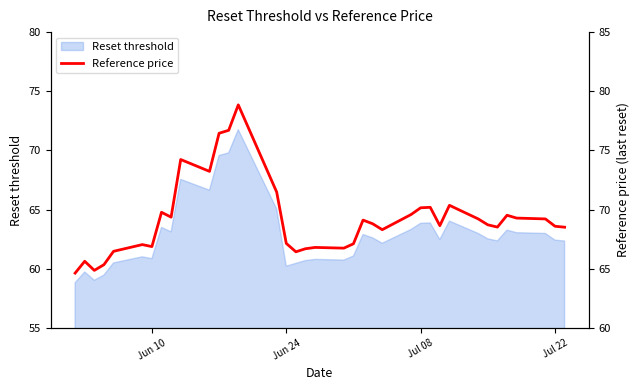

Reading right to left, transcribe all the data shown in this chart.

68.5	68.6	69.2	69.3	69.5	68.5	68.7	69.2	70.4	68.6	70.2	70.2	69.6	68.3	68.8	69.1	67.1	66.7	66.8	66.7	66.4	67.1	71.5	77.0	78.8	76.7	76.5	73.2	74.2	69.4	69.8	66.9	67.0	66.5	65.3	64.9	65.6	64.6